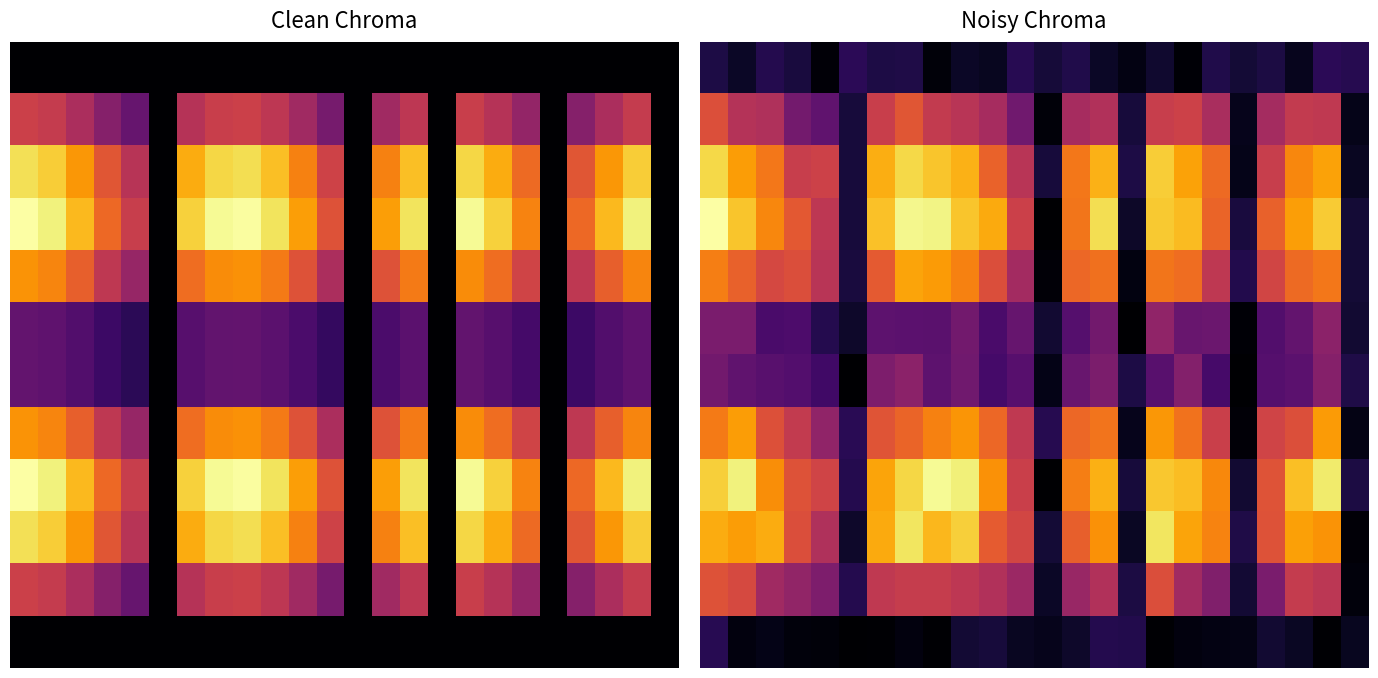

Between 23 and 11, which is larger?

11